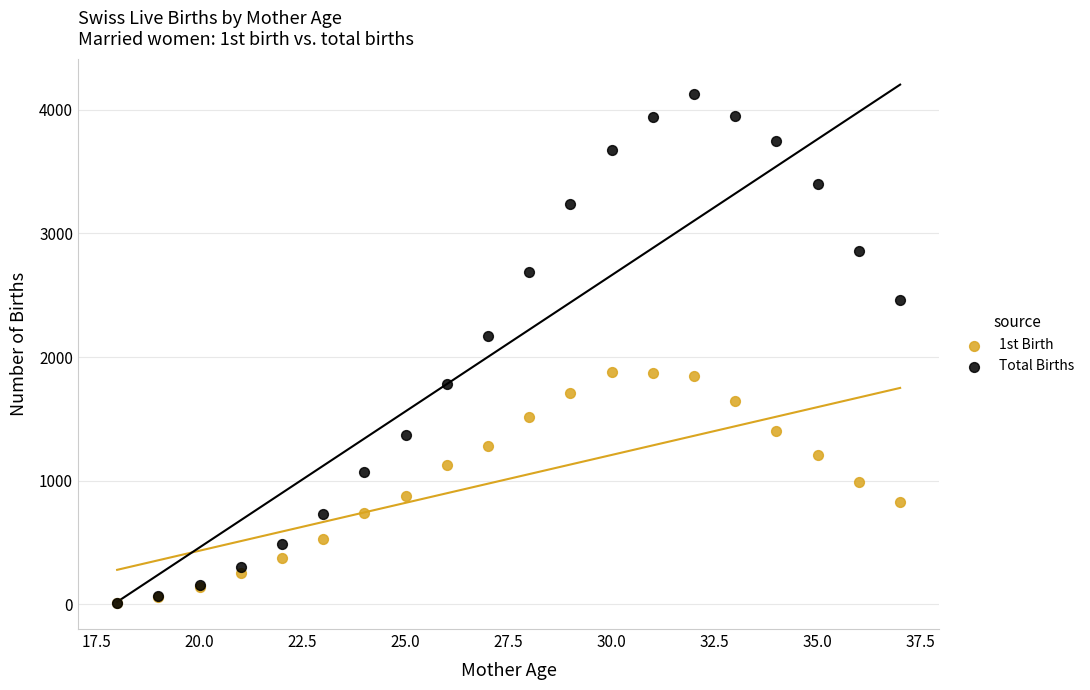

In the Total Births series, what Y value is closest to 2071?

2172